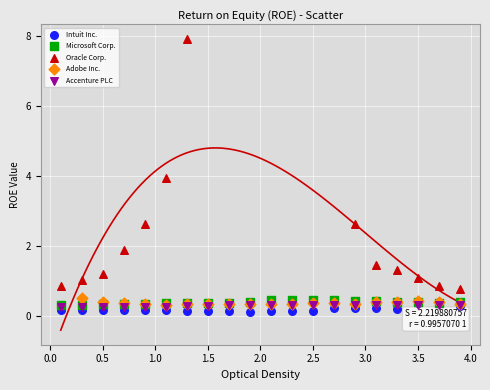

Which series contains the highest Y value?

Oracle Corp.